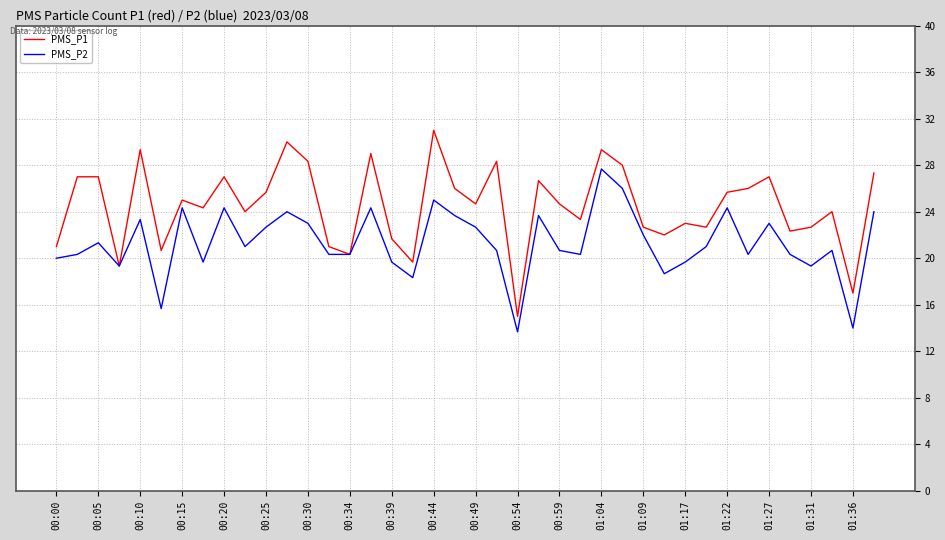

Which series has the largest total across all categories?

PMS_P1